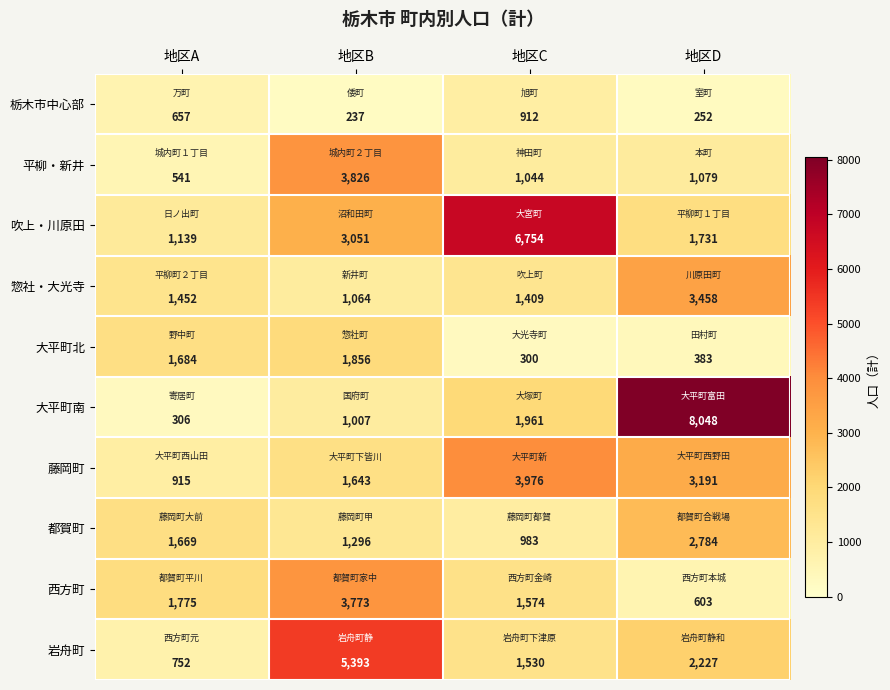

What is the difference between the highest and lowest values at 地区D?

7796